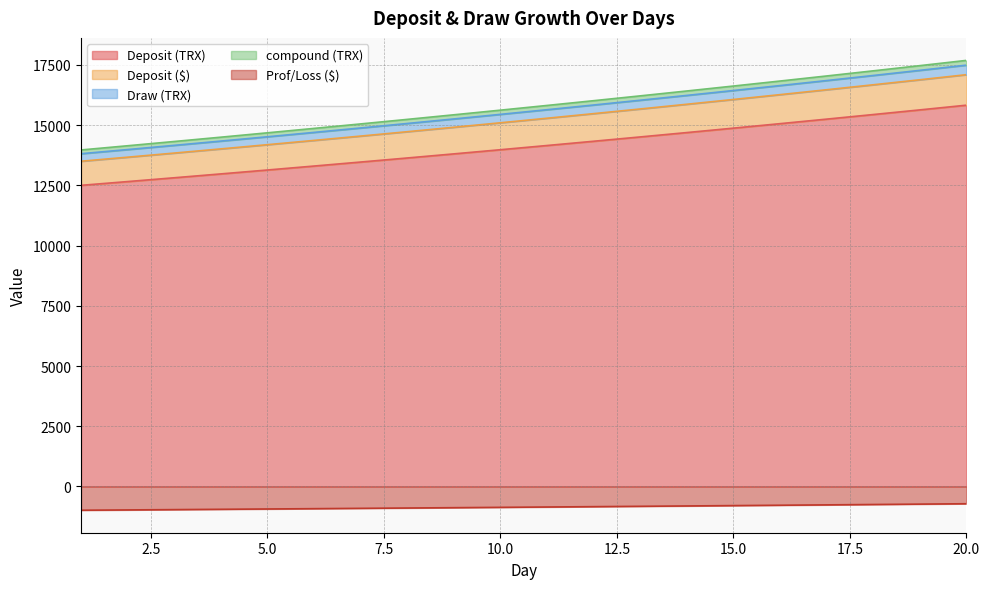

The value of Draw (TRX) at 6 is 5850.8. True or false?

False